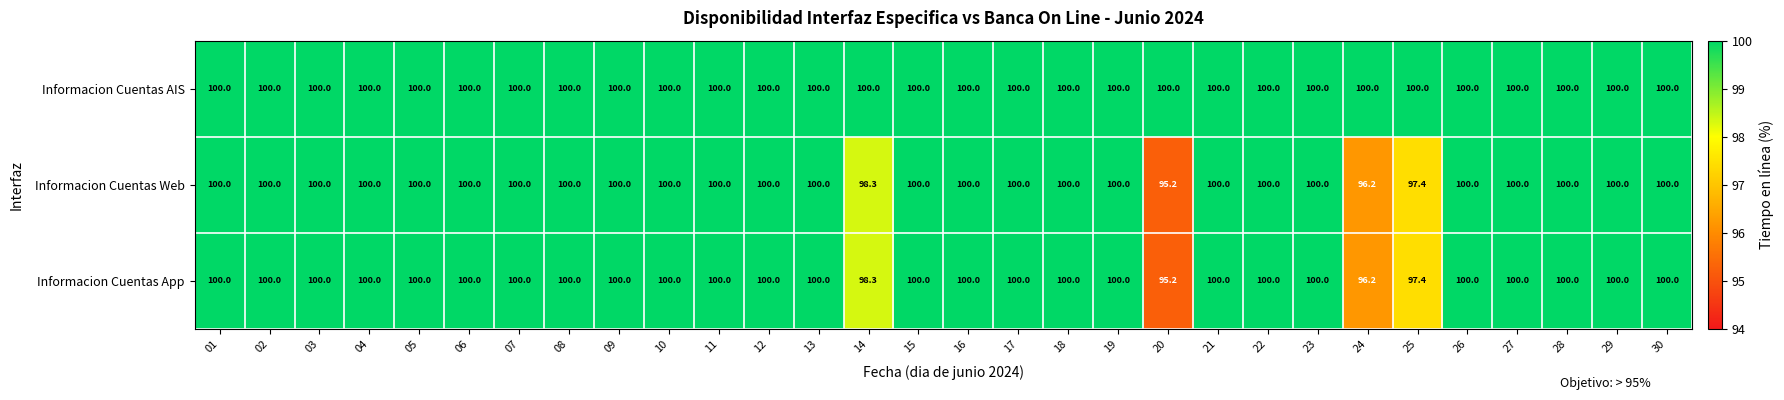

The value of Informacion Cuentas Web at 02 is 159.8. True or false?

False